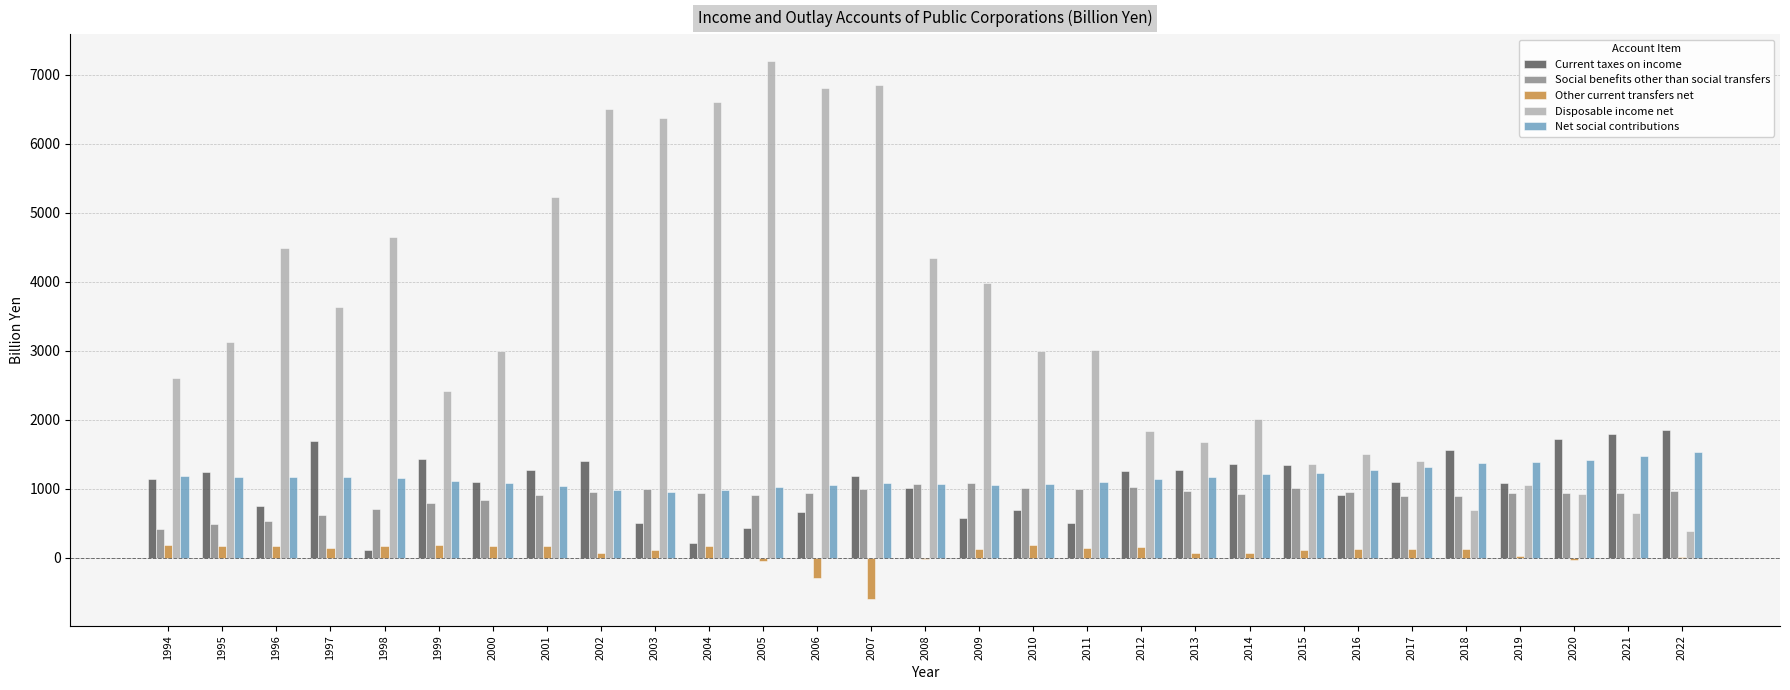

Read the Current taxes on income value at 2021.

1798.6